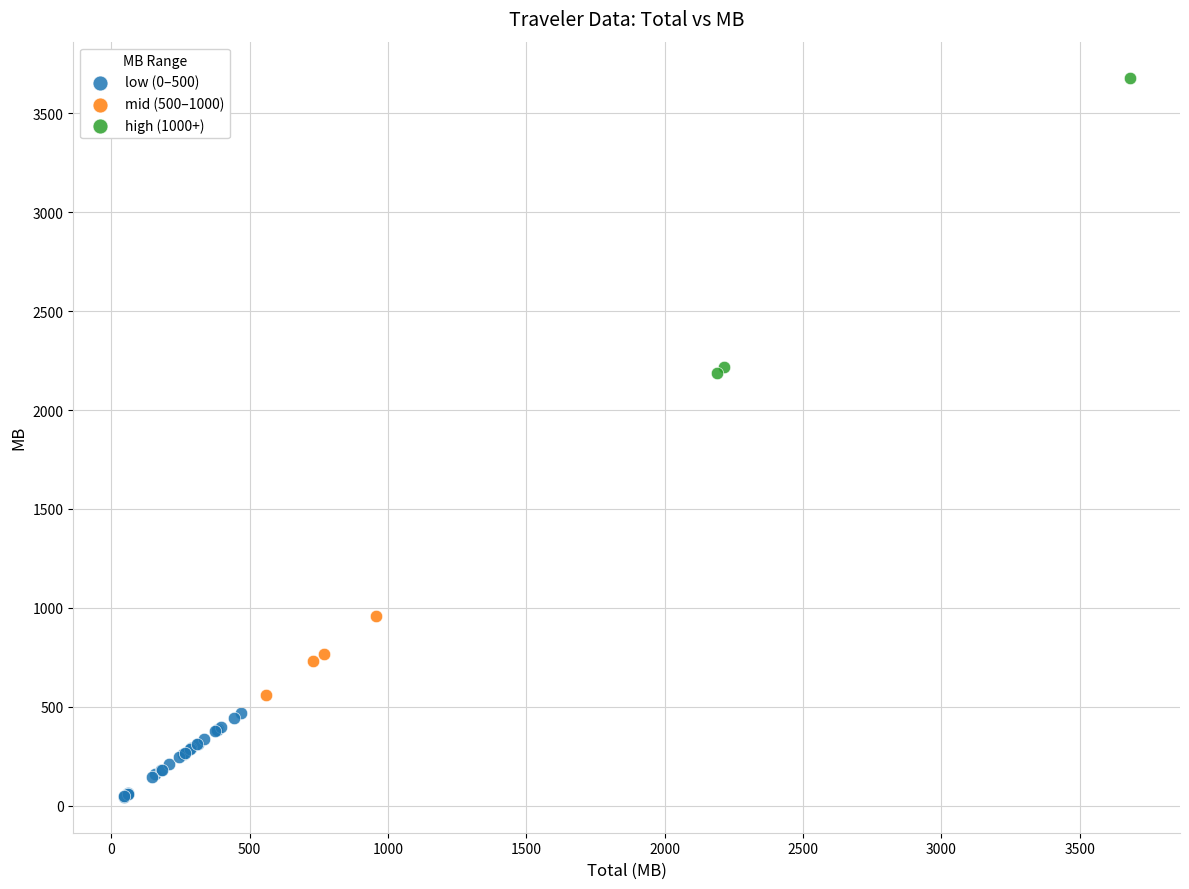

Which series reaches the minimum Y coordinate?

low (0–500)